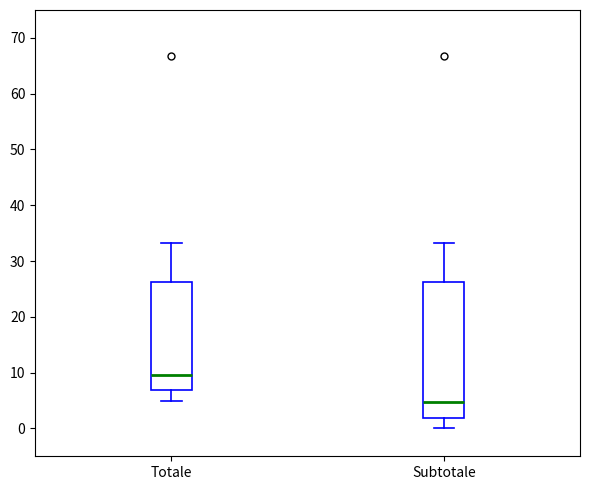

Comparing the boxes themselves (not the whiskers), which one is the tallest?

Subtotale